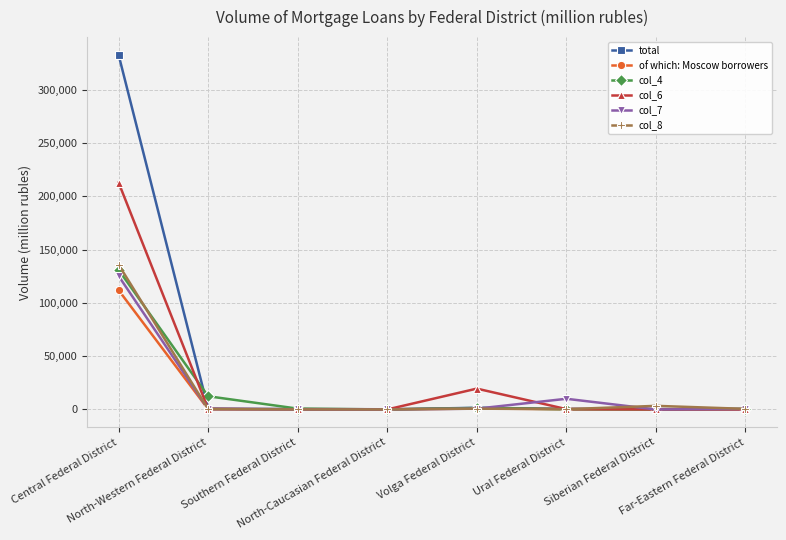

How many distinct data groups are displayed?

6